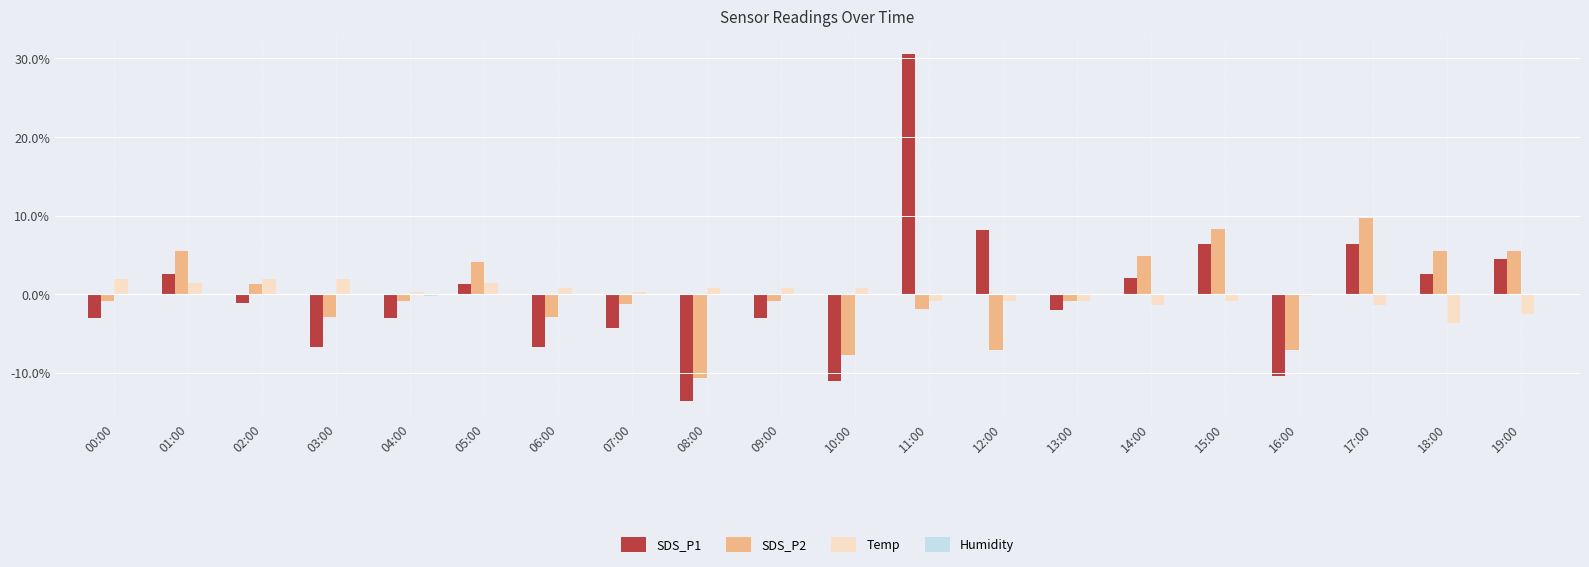

How many series are shown in this chart?

4